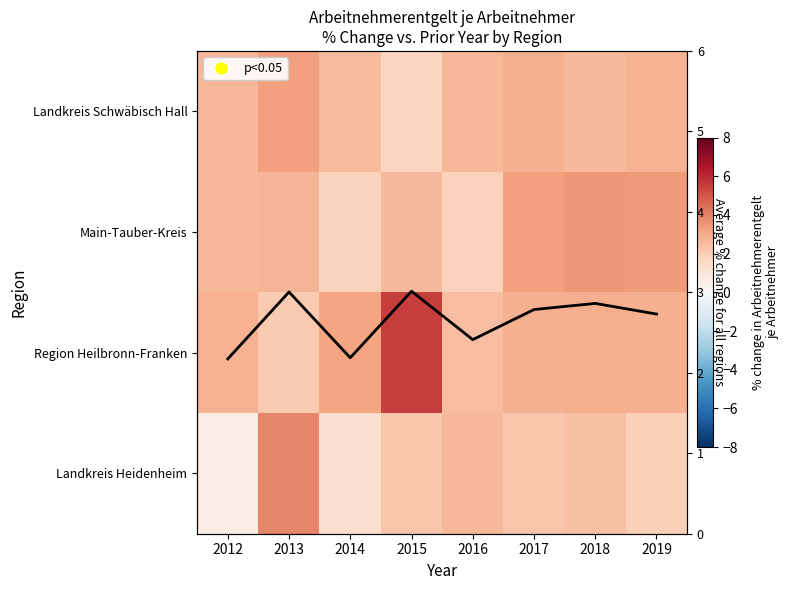

True or false: Landkreis Schwäbisch Hall has a value of 0.9 at 2017.

False